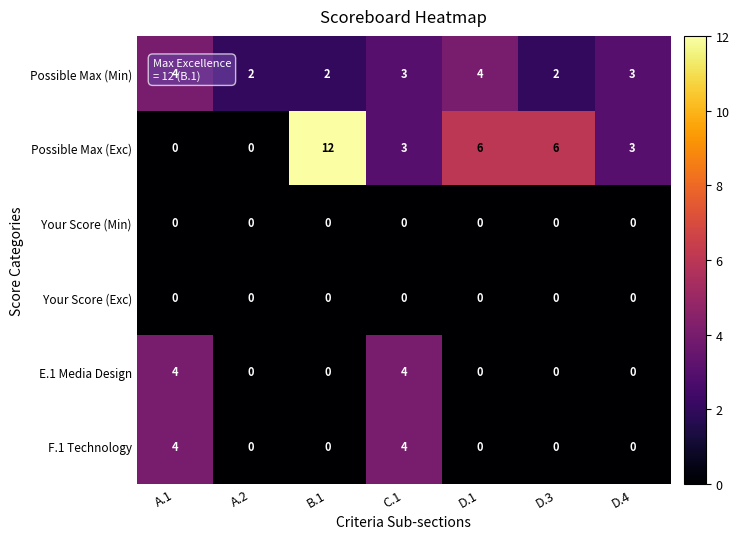

What is the average value of the Possible Max (Exc) series?

4